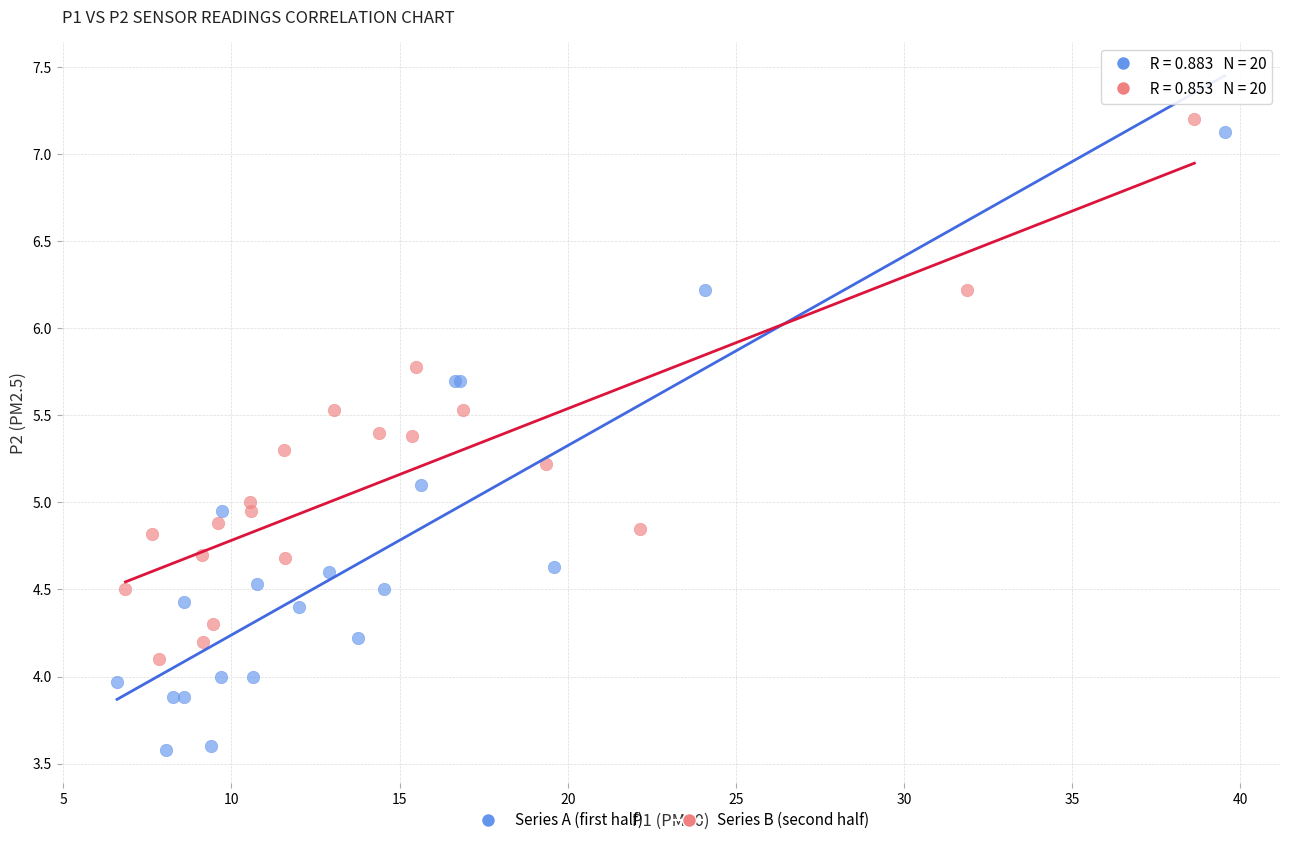

Which series has the largest Y range (max minus min)?

Series A (first half)